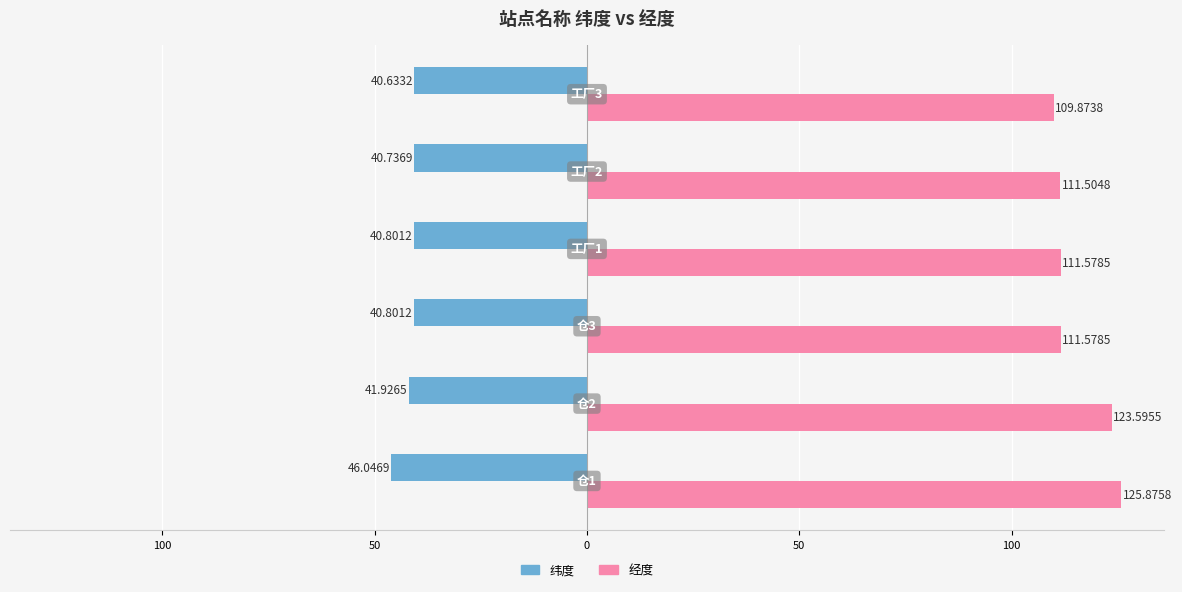

At how many categories does at least one series exceed 0?

6